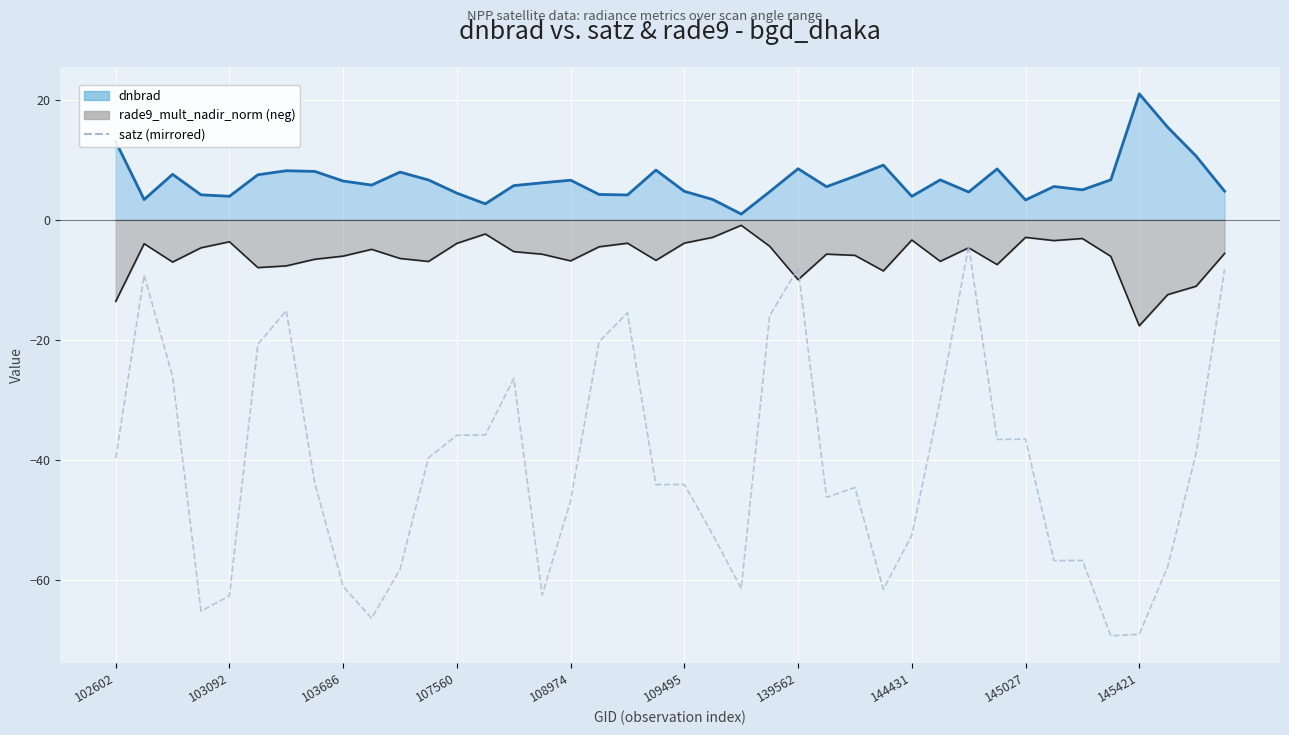

How many values in the rade9_mult_nadir_norm (line) series exceed -5?

17